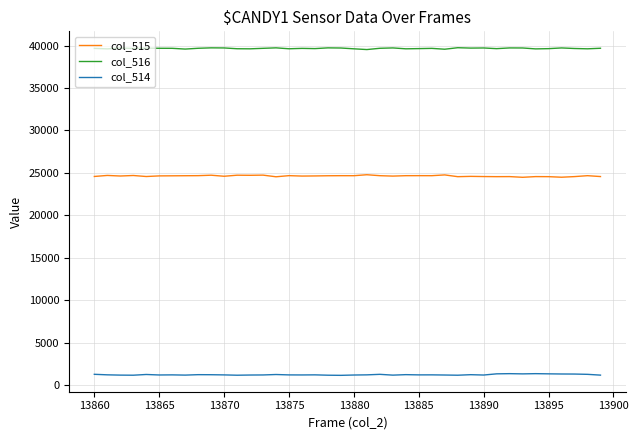

How many lines are shown in the chart?

3